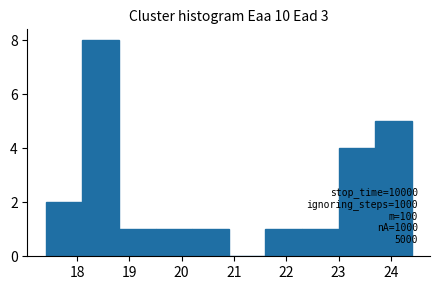

Which range on the x-axis has the tallest bar?

18.1 to 18.8